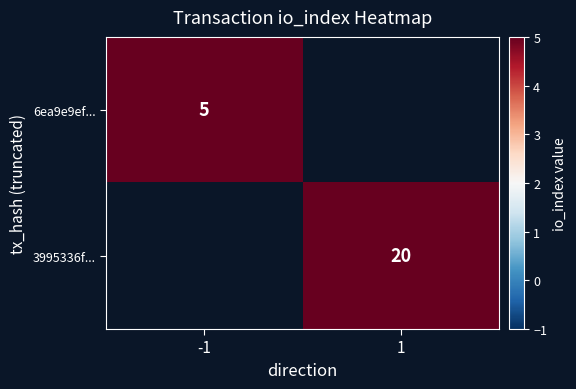

The value of 6ea9e9ef... at -1 is 8.7. True or false?

False